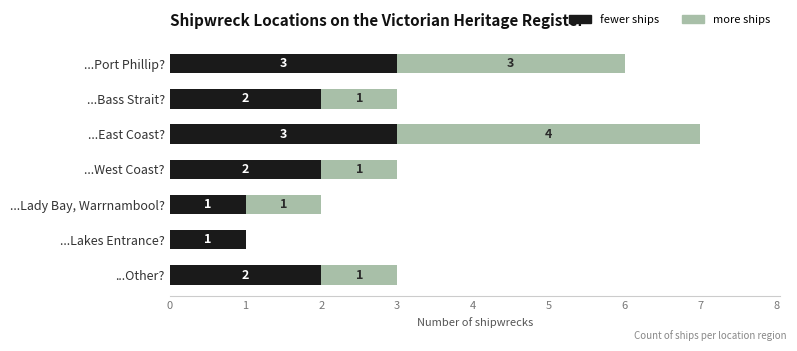

At which category is the sum across all series the highest?

...East Coast?